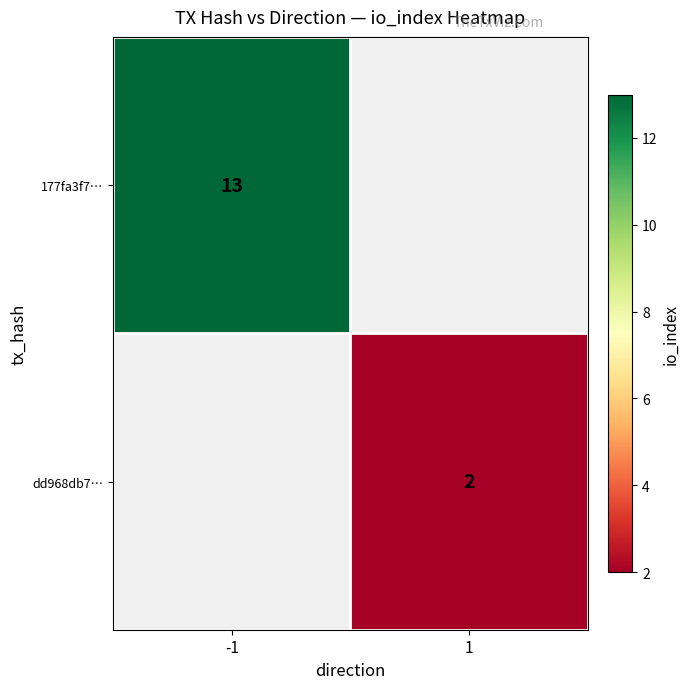

Is it true that 177fa3f7… equals 13 at -1?

True